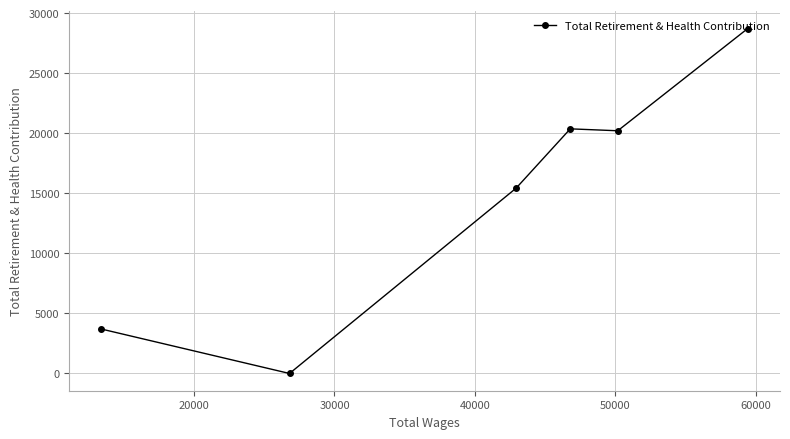

What is the value of the 6th point from the left?

28717